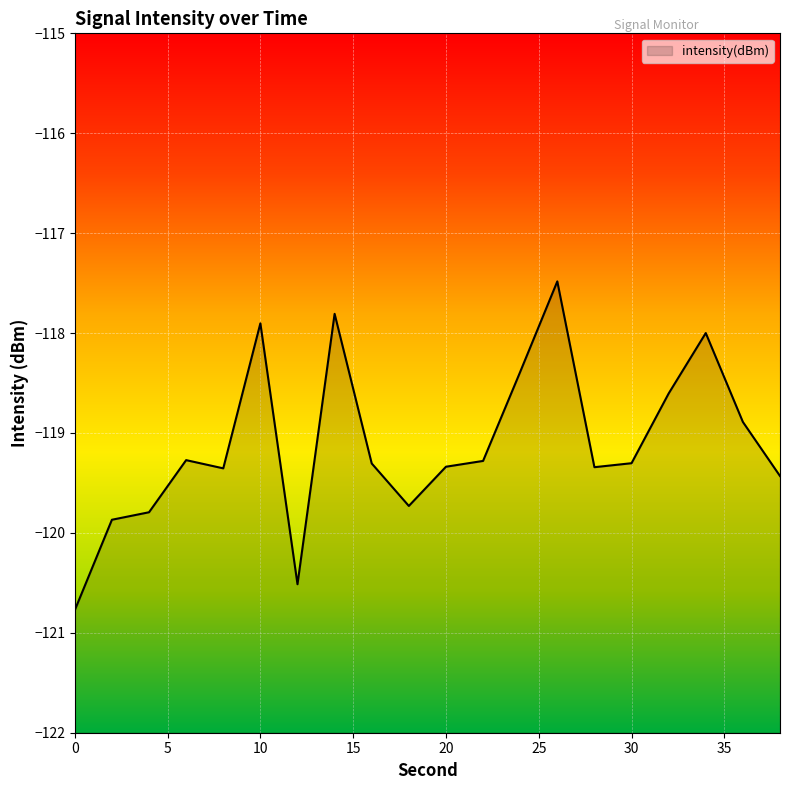

Where is the first local maximum?

6